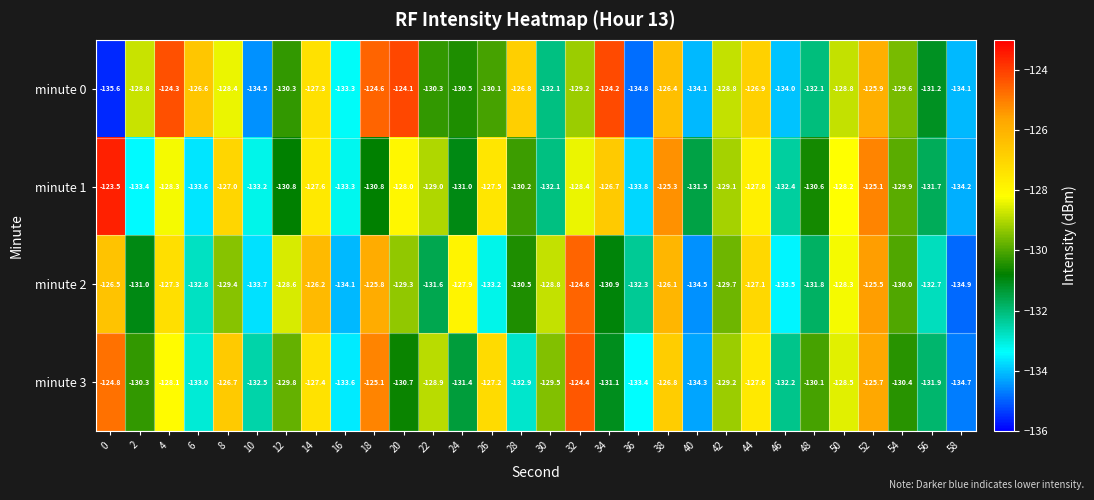

What is the average value of the minute 1 series?

-129.8